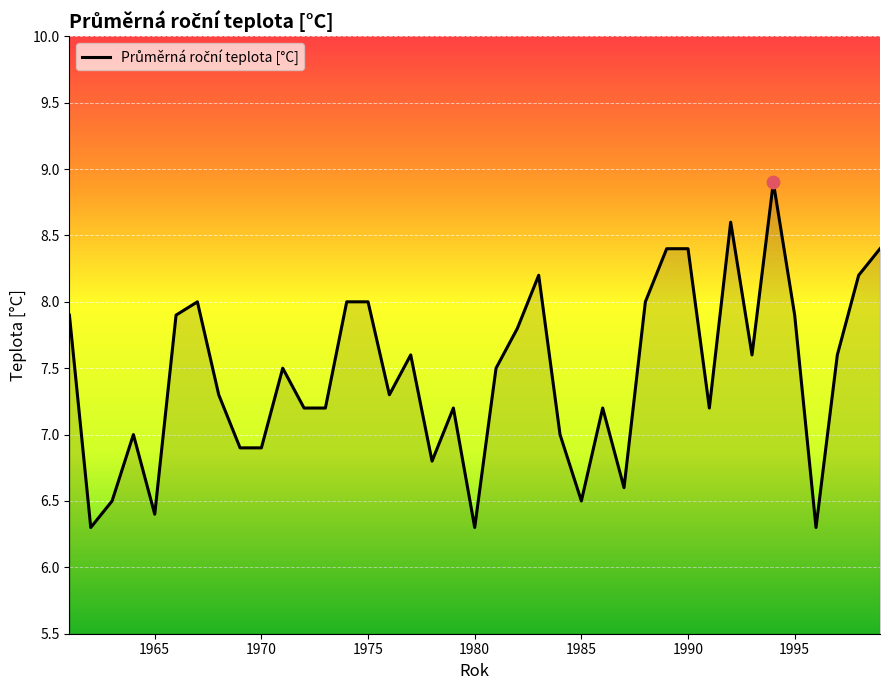

What is the difference between the maximum and minimum values?

2.6